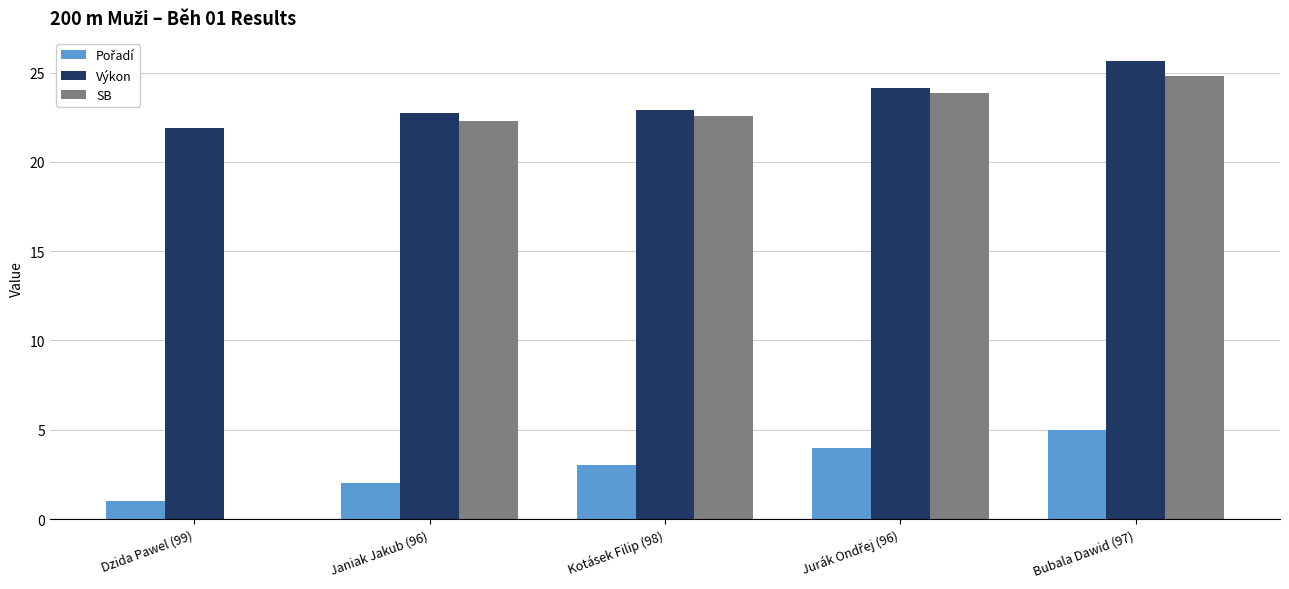

Which category has the highest value across all series?

Bubala Dawid (97)